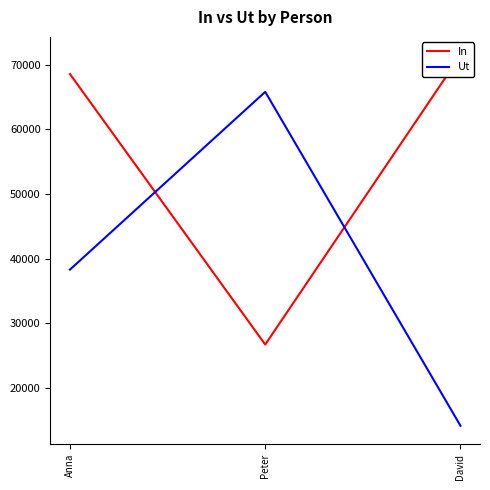

How many data points does each series have?

3